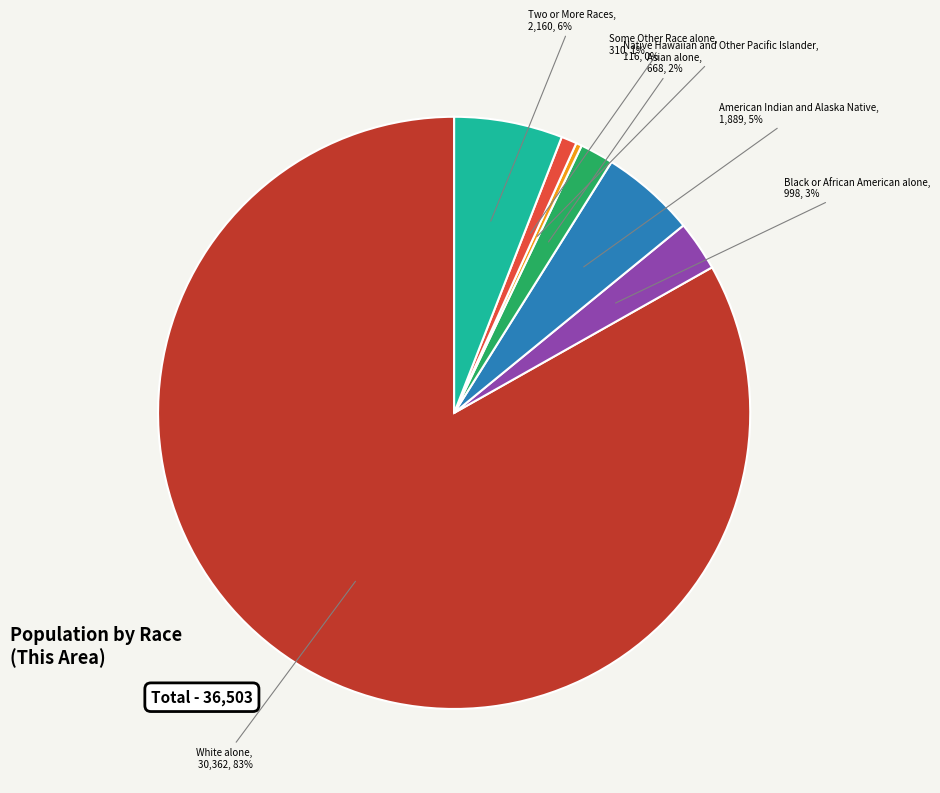

Rank the categories by value from highest to lowest.

White alone, Two or More Races, American Indian and Alaska Native, Black or African American alone, Asian alone, Some Other Race alone, Native Hawaiian and Other Pacific Islander